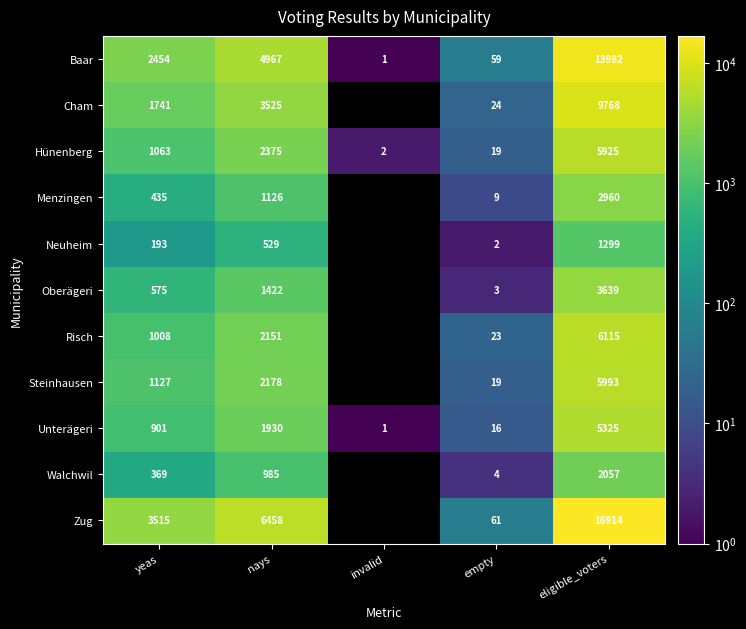

What is the maximum value for Hünenberg?

5925